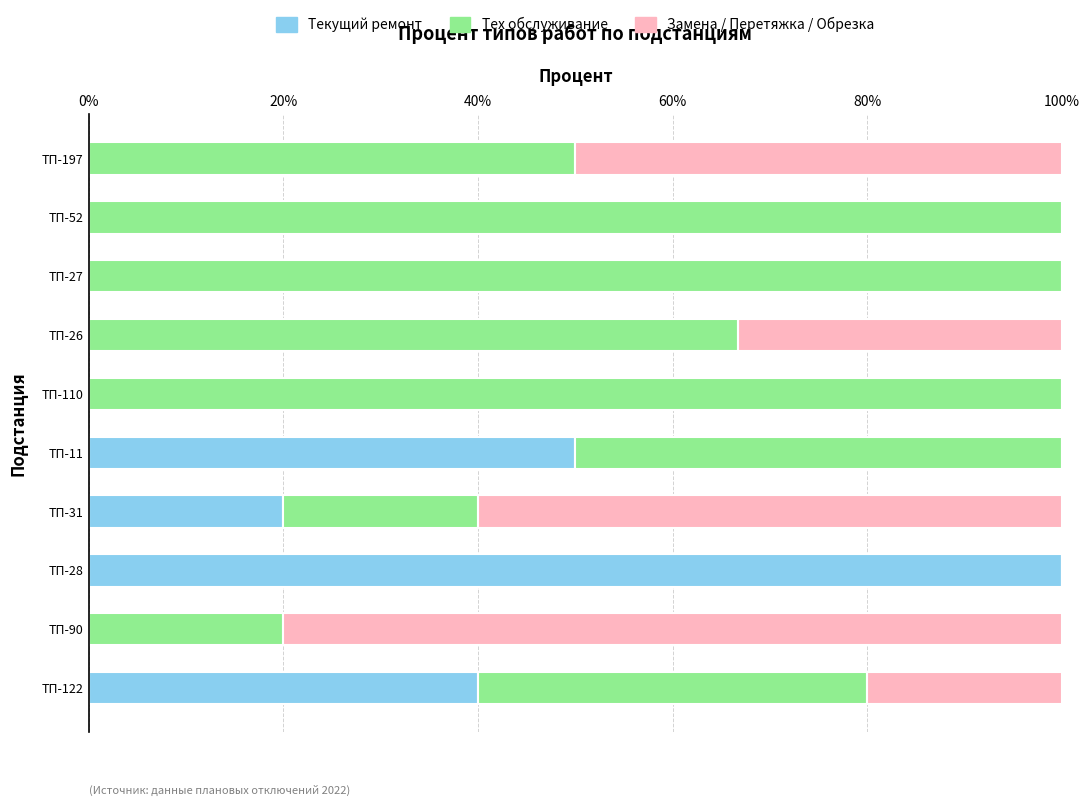

True or false: Текущий ремонт has a value of 0.0 at ТП-197.

True